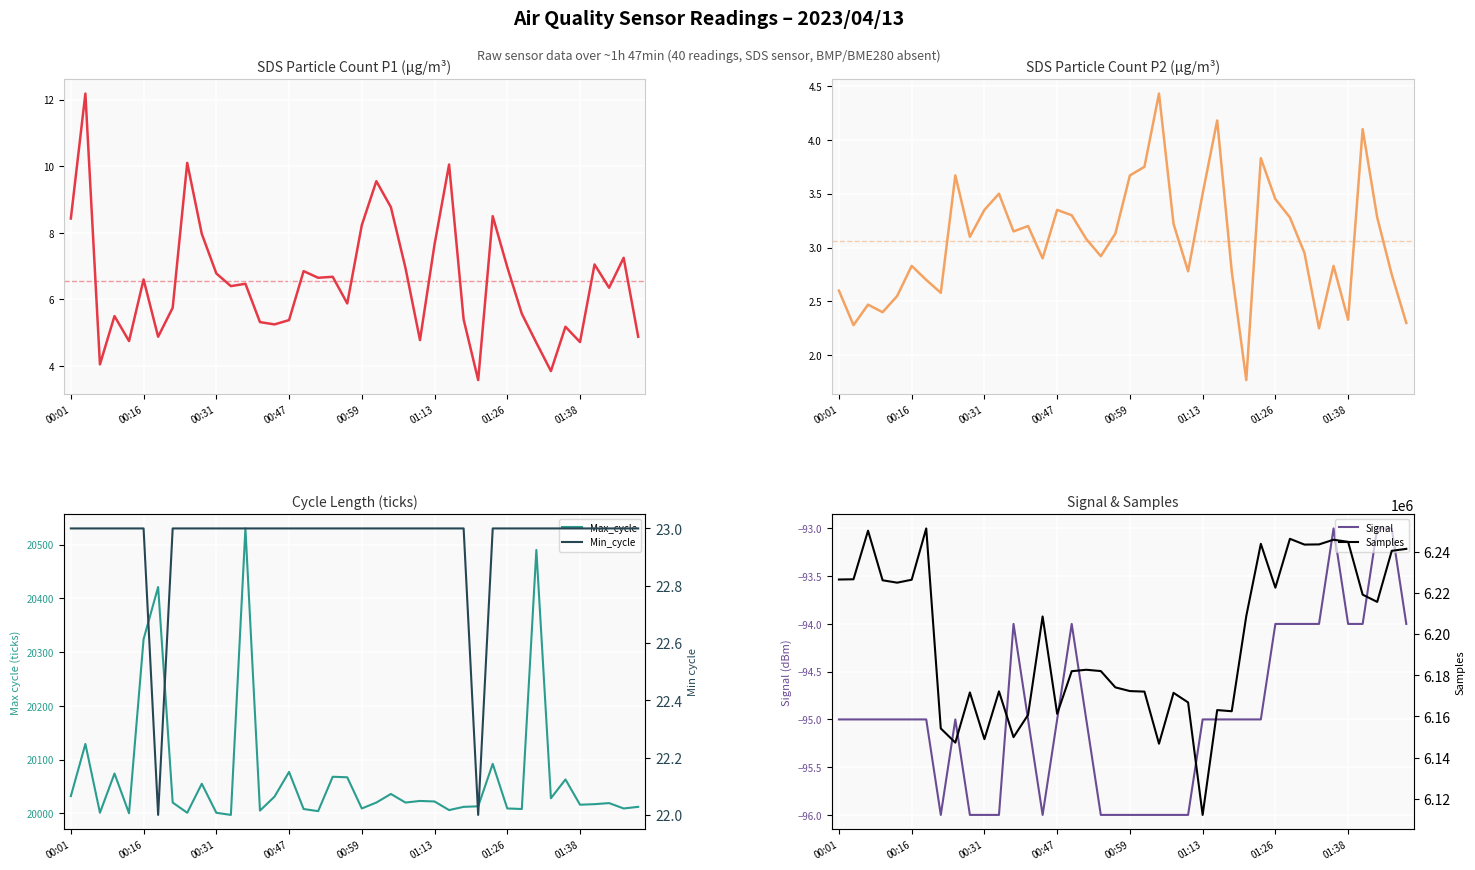

True or false: Samples and Min_cycle intersect in this chart.

False